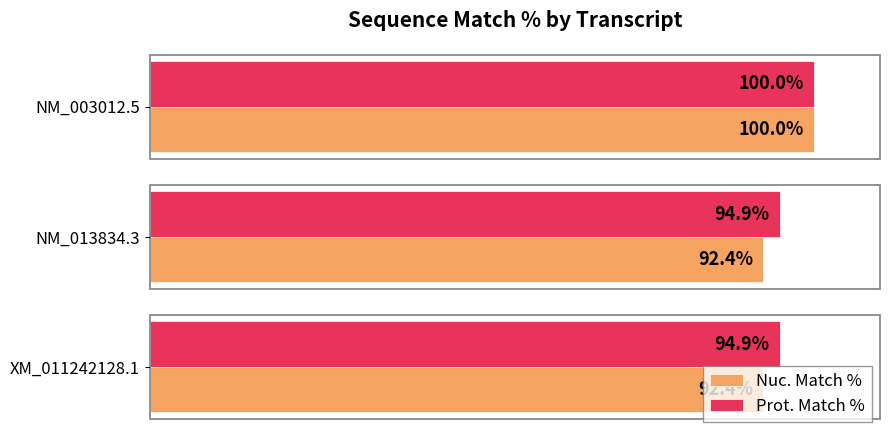

Rank the series by their average value, from lowest to highest.

Nuc. Match %, Prot. Match %